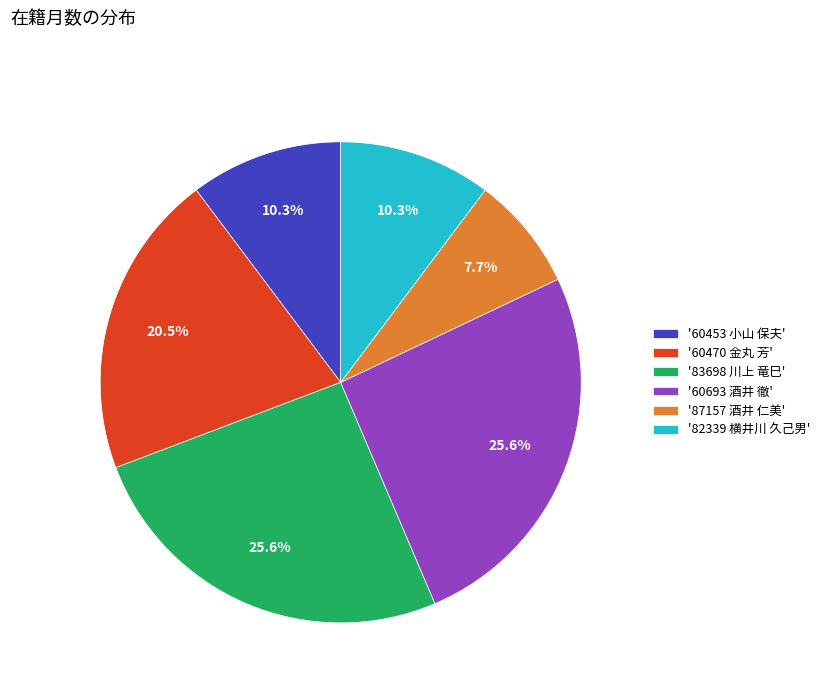

How much of the chart is everything except '87157 酒井 仁美'?

92.3%